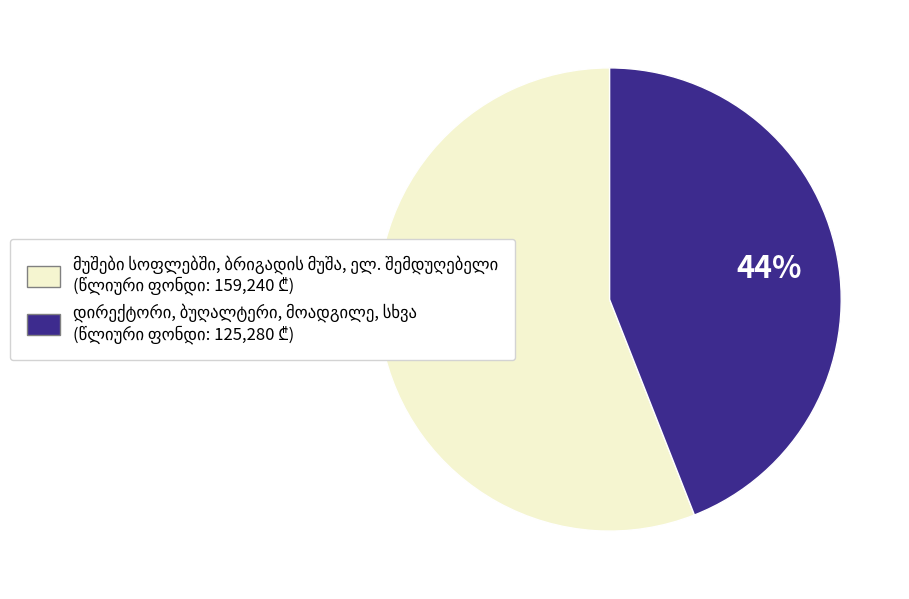

To the nearest percent, what is the average slice percentage?

50%